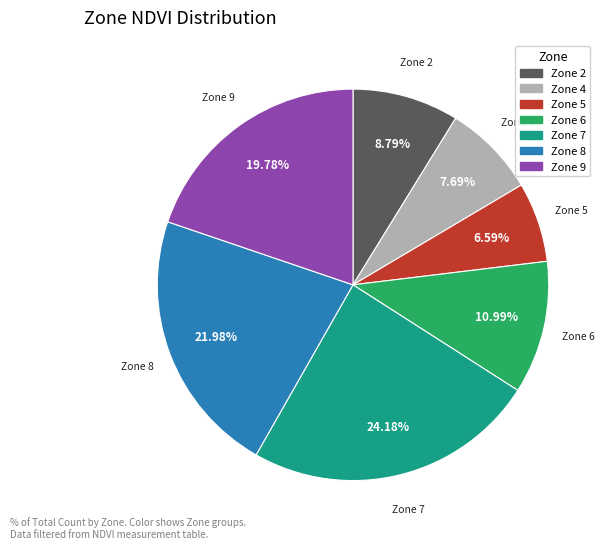

Is there any slice that represents more than half of the pie?

No